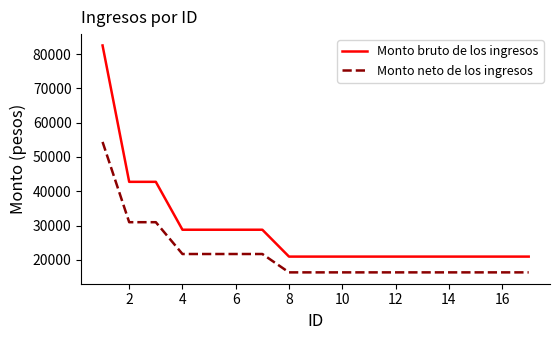

Reading left to right, extract all data points from this chart.

Monto bruto de los ingresos: 82512	42748	42748	28782	28782	28782	28782	20948	20948	20948	20948	20948	20948	20948	20948	20948	20948
Monto neto de los ingresos: 54386	30978	30978	21704	21704	21704	21704	16348	16348	16348	16348	16348	16348	16348	16348	16348	16348